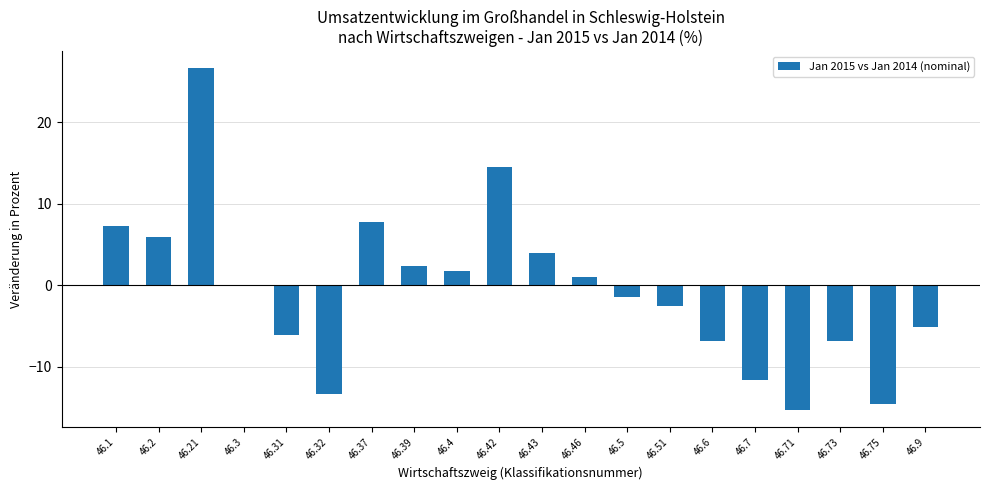

What is the sum of the values at 46.9 and 46.4?

-3.4